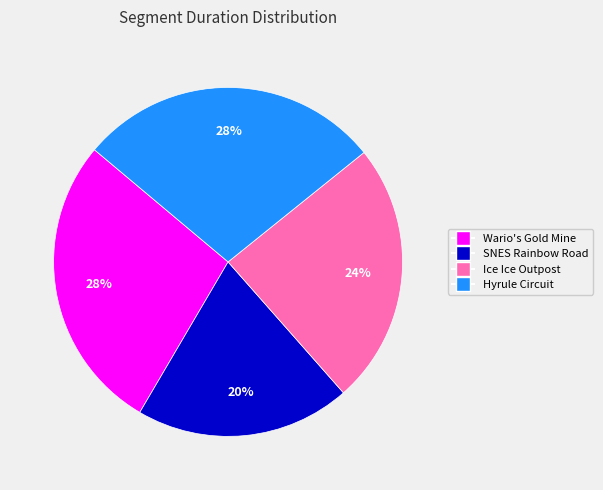

Is the sum of Wario's Gold Mine and SNES Rainbow Road greater than half?

No